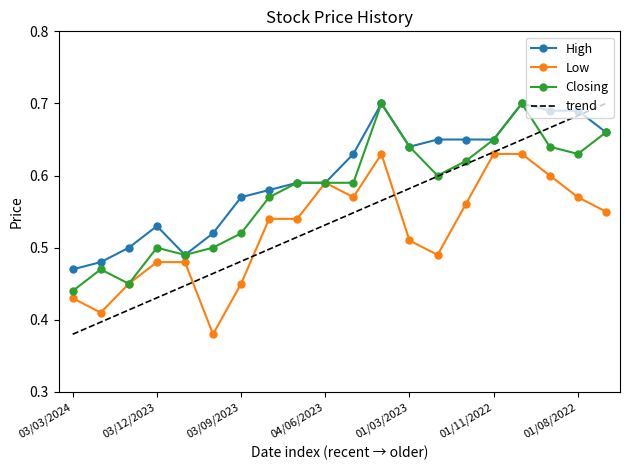

Which series has the largest total across all categories?

High